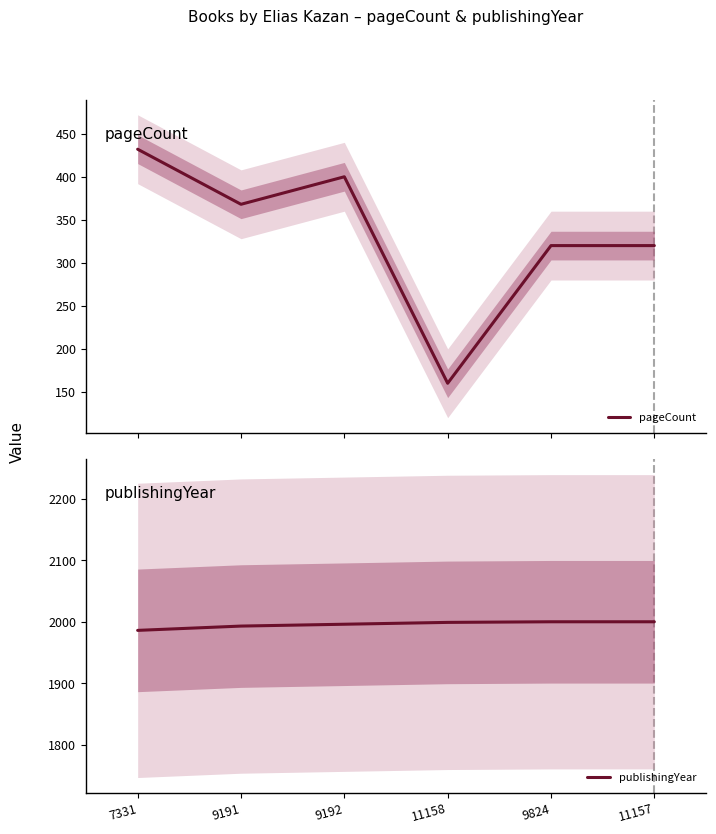

True or false: publishingYear and pageCount cross at least once.

False